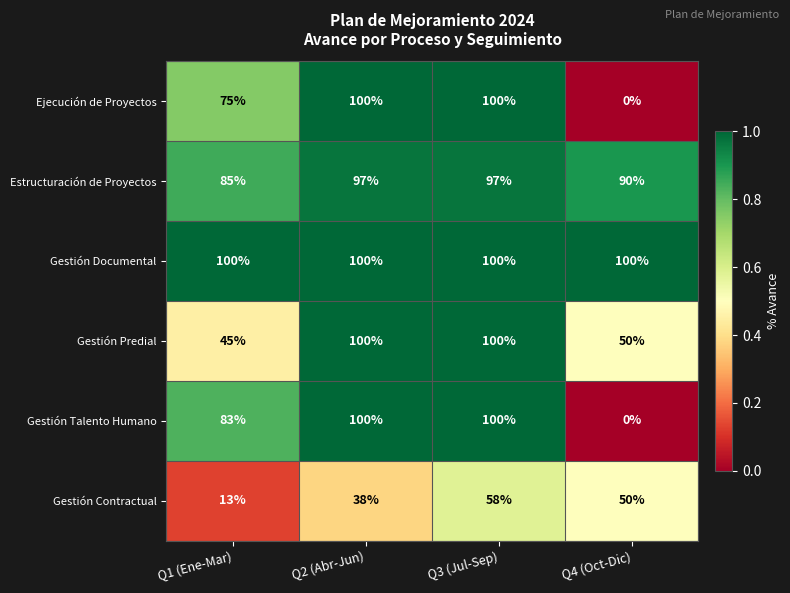

What is the maximum value shown in the chart?

100